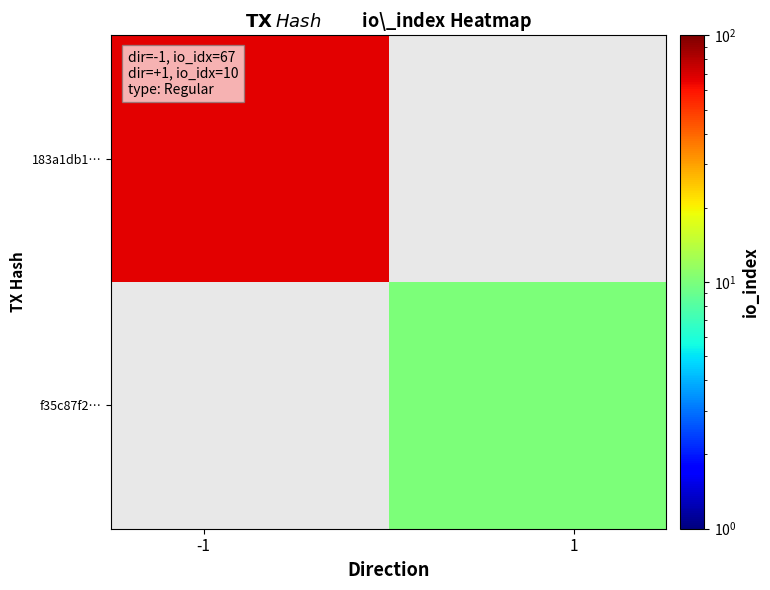

Reading left to right, transcribe all the data shown in this chart.

183a1db1…: 67	0
f35c87f2…: 0	10